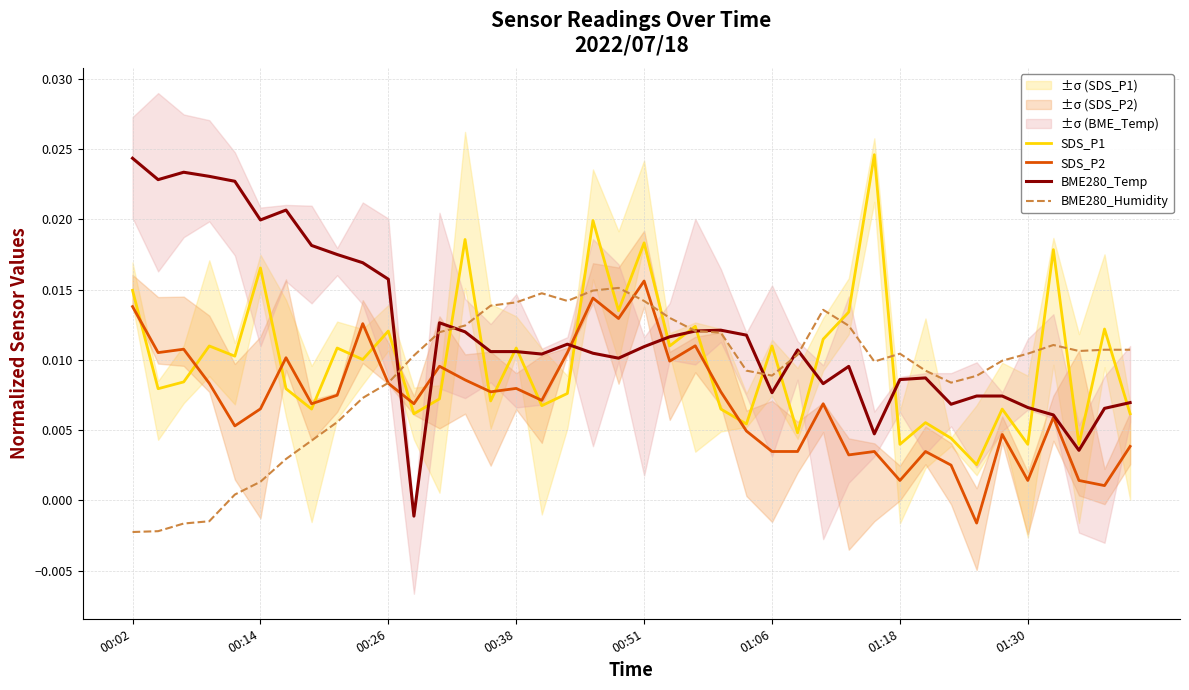

True or false: BME280_Humidity and SDS_P1 intersect in this chart.

True